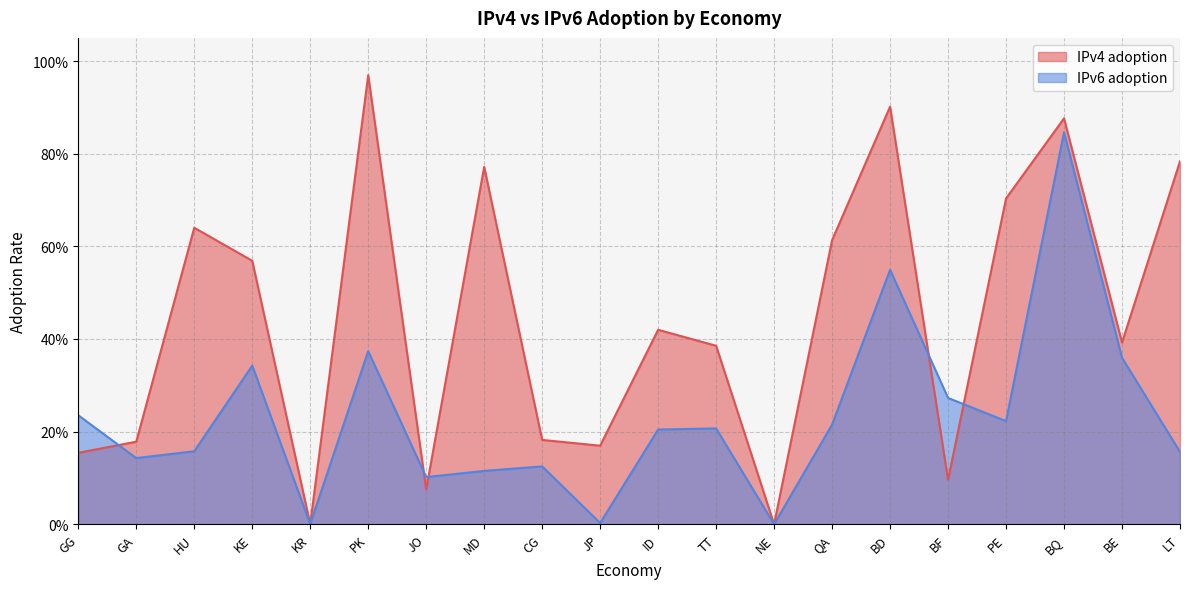

True or false: IPv4 adoption has a value of 0.3 at PE.

False